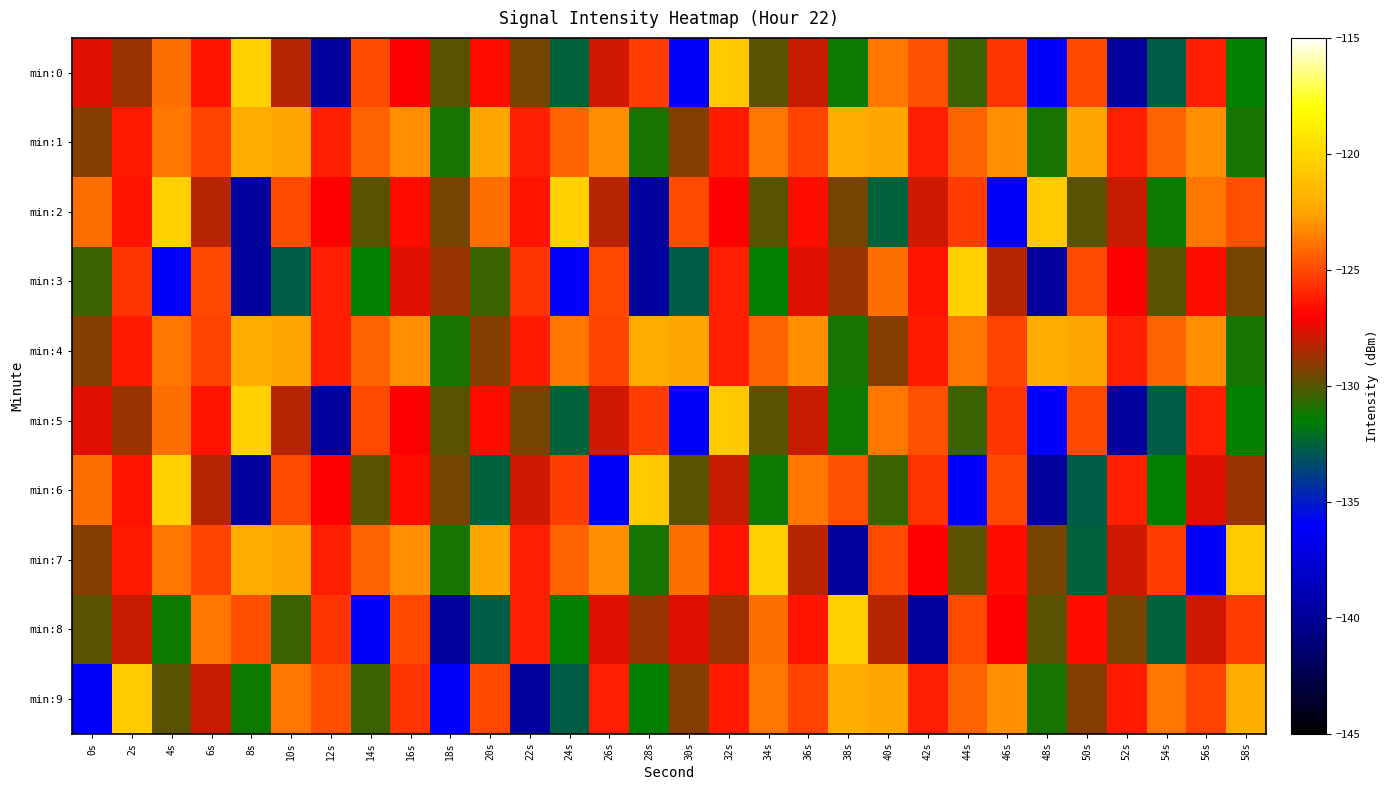

How many series are shown in this chart?

10